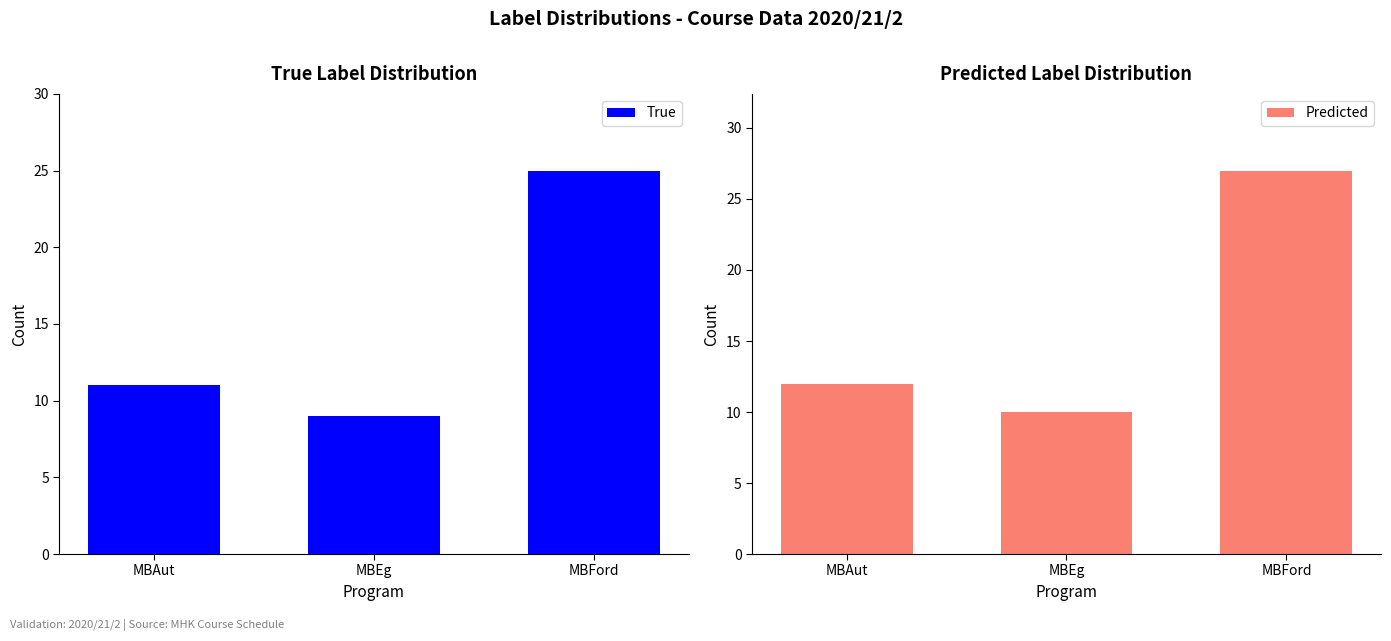

List the labels in order of True value, largest first.

MBFord, MBAut, MBEg